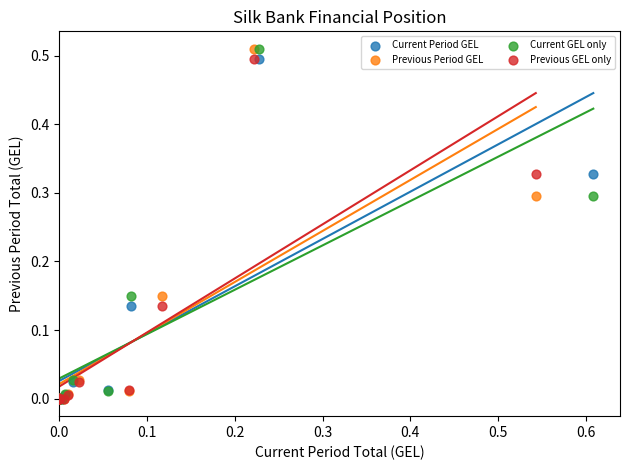

What are all the series names shown in the legend?

Current Period GEL, Previous Period GEL, Current GEL only, Previous GEL only